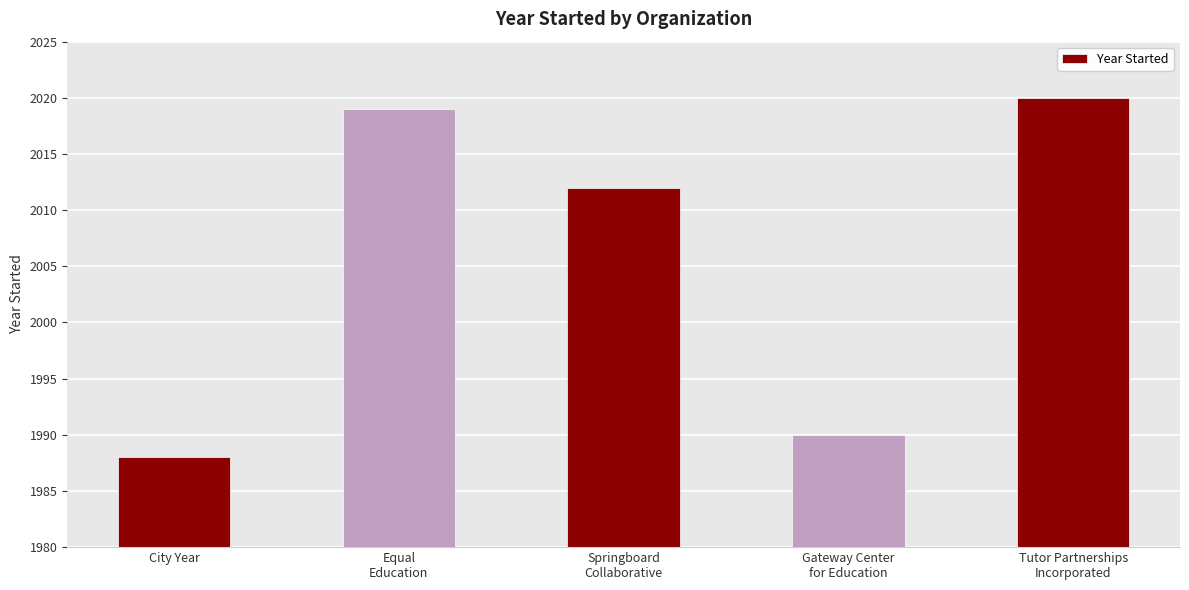

Between Springboard
Collaborative and Tutor Partnerships
Incorporated, which is larger?

Tutor Partnerships
Incorporated